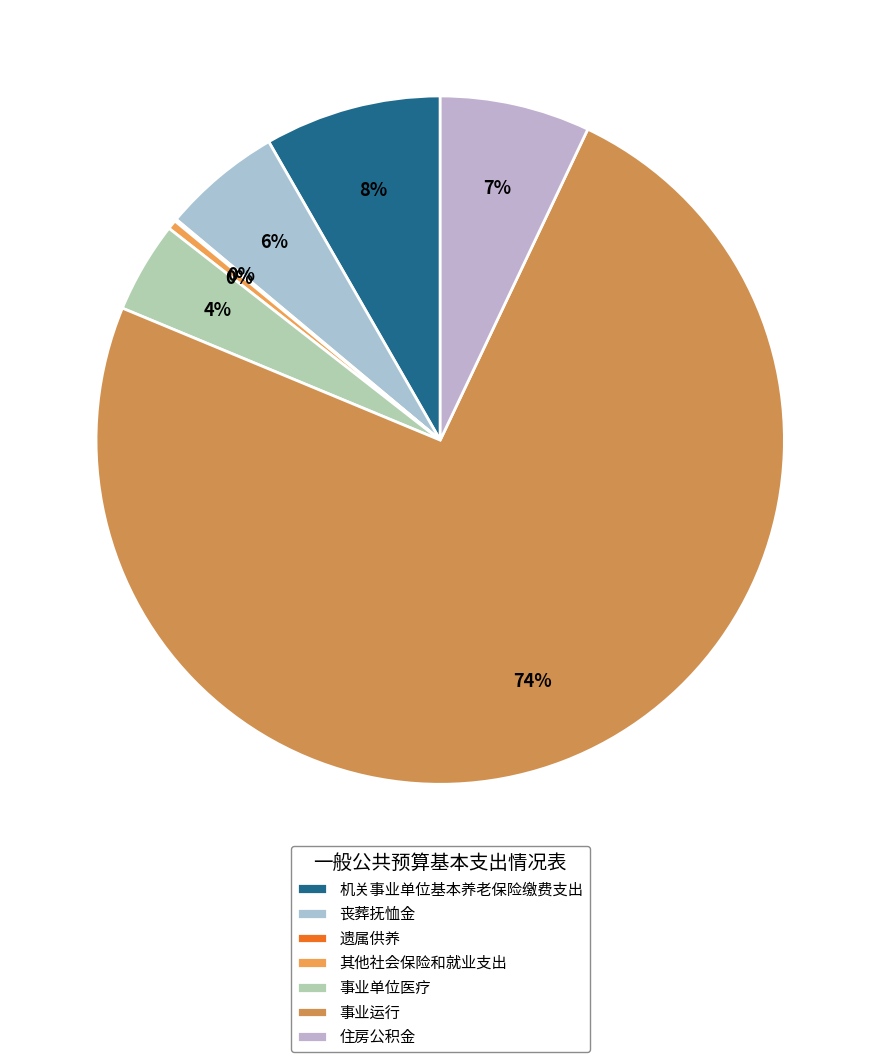

Which category accounts for the majority?

事业运行